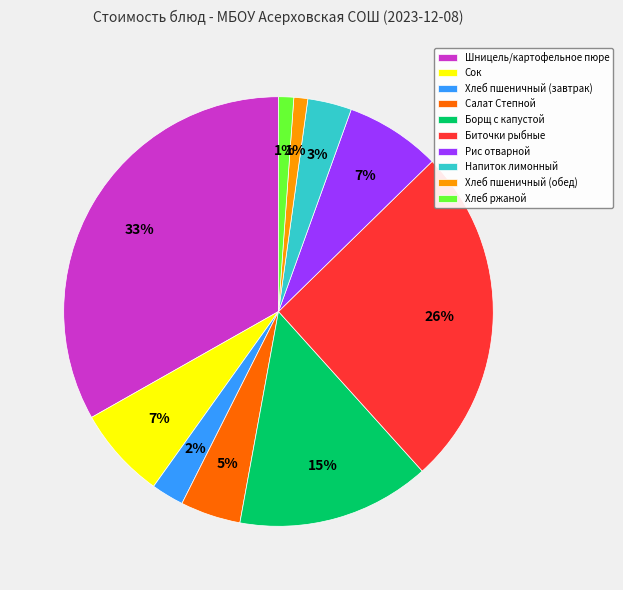

How many segments does this pie chart have?

10